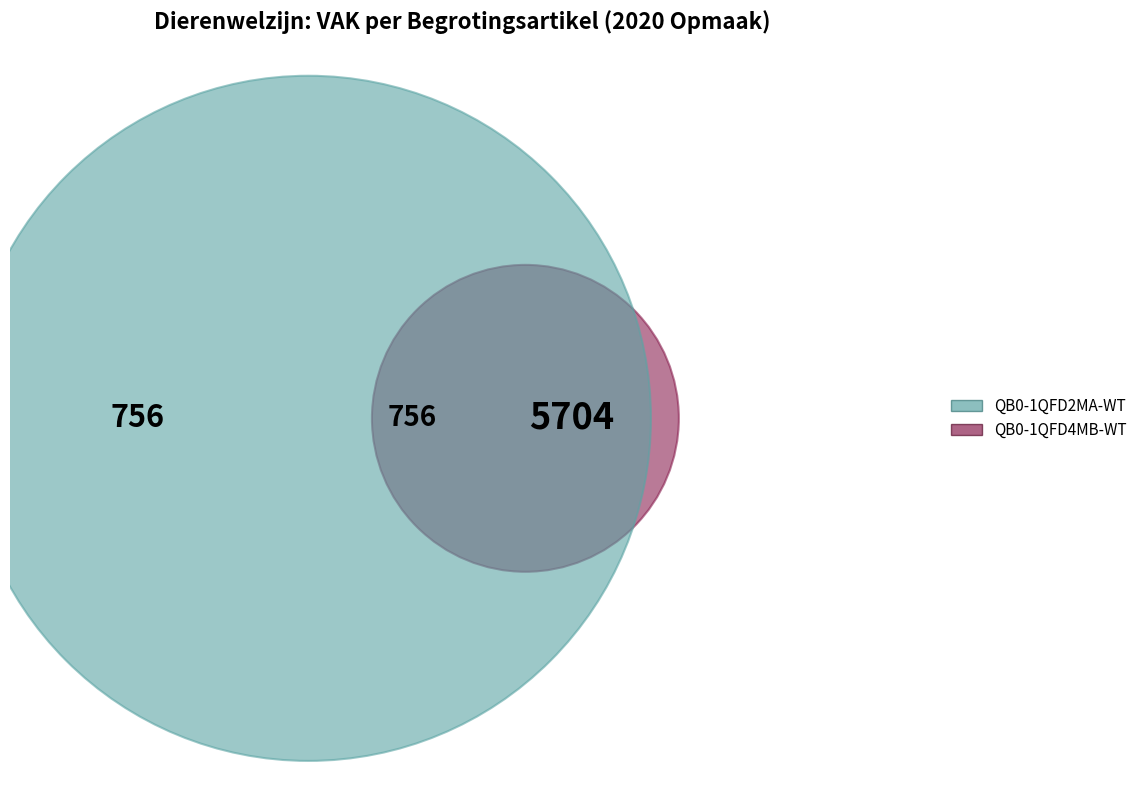

Does any single category account for the majority?

Yes